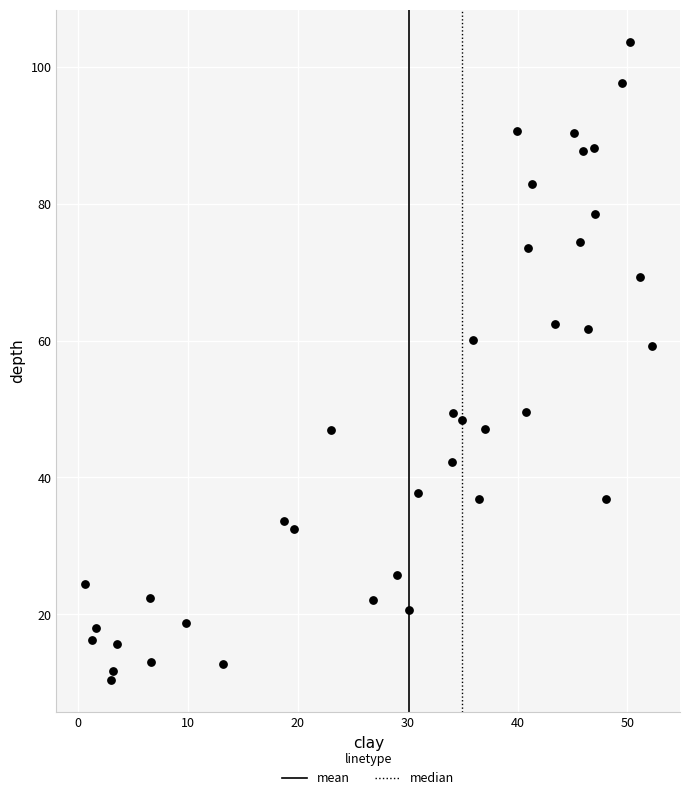

What is the range of Y values (max minus min)?

93.3